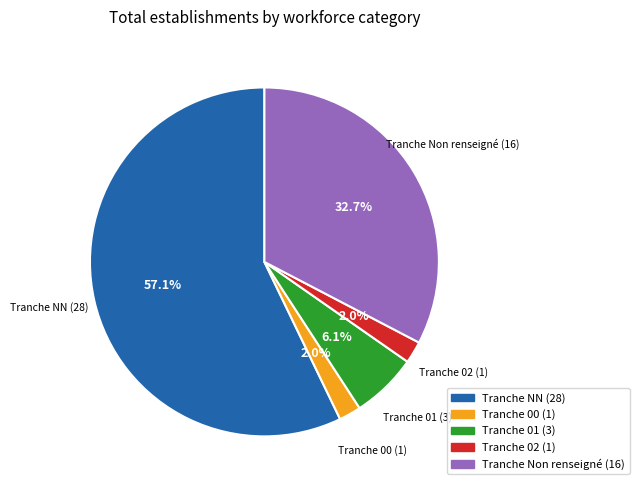

Does any single category account for the majority?

Yes